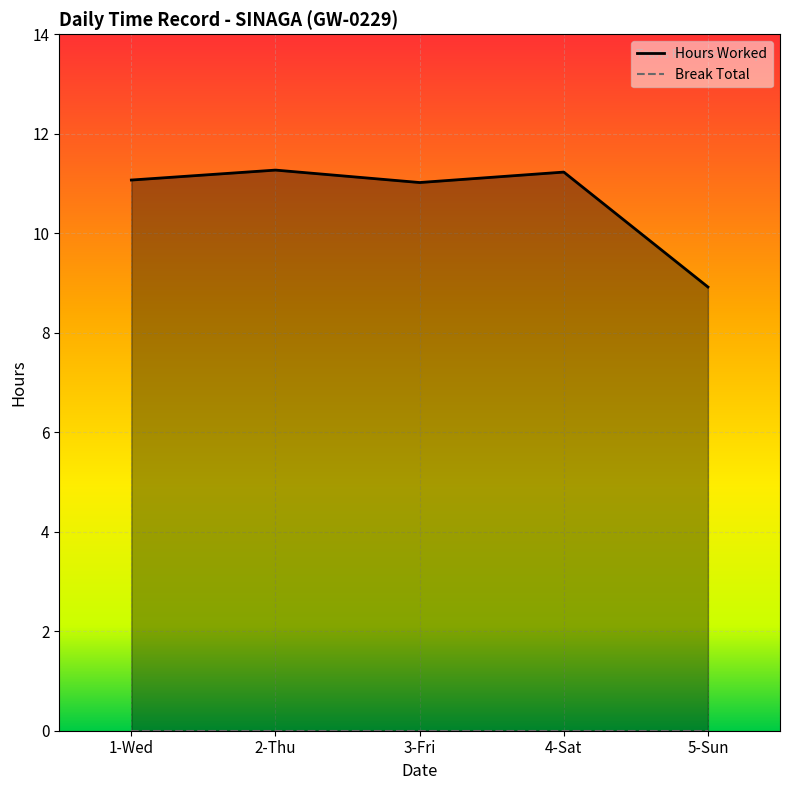

What is the value of the 3rd point from the left?

11.0